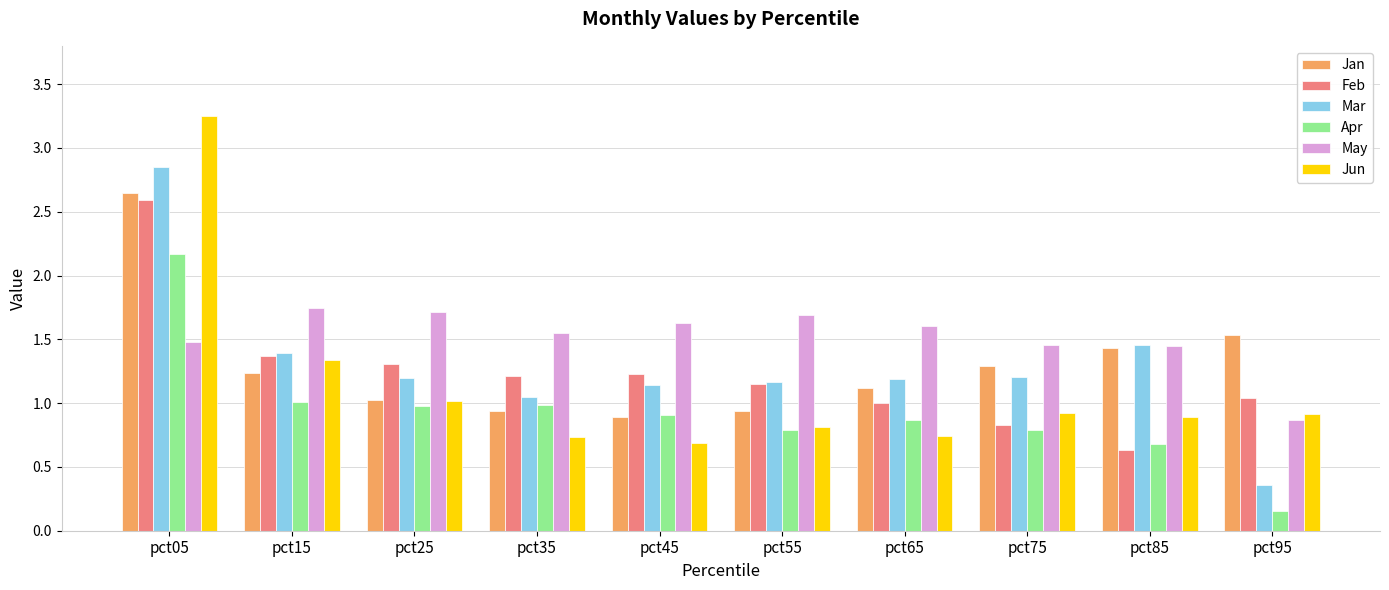

Is the value of Mar at pct45 greater than the value of Apr at pct45?

Yes